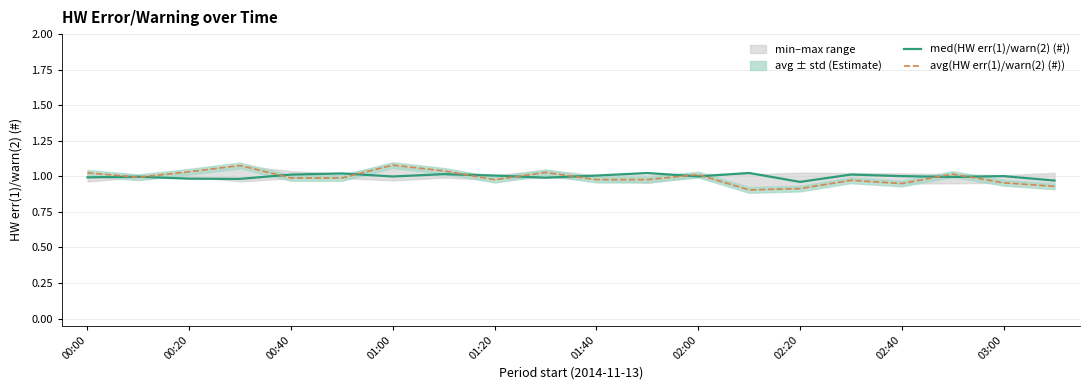

True or false: avg(HW err(1)/warn(2) (#)) has a value of 1.4 at 02:00.

False